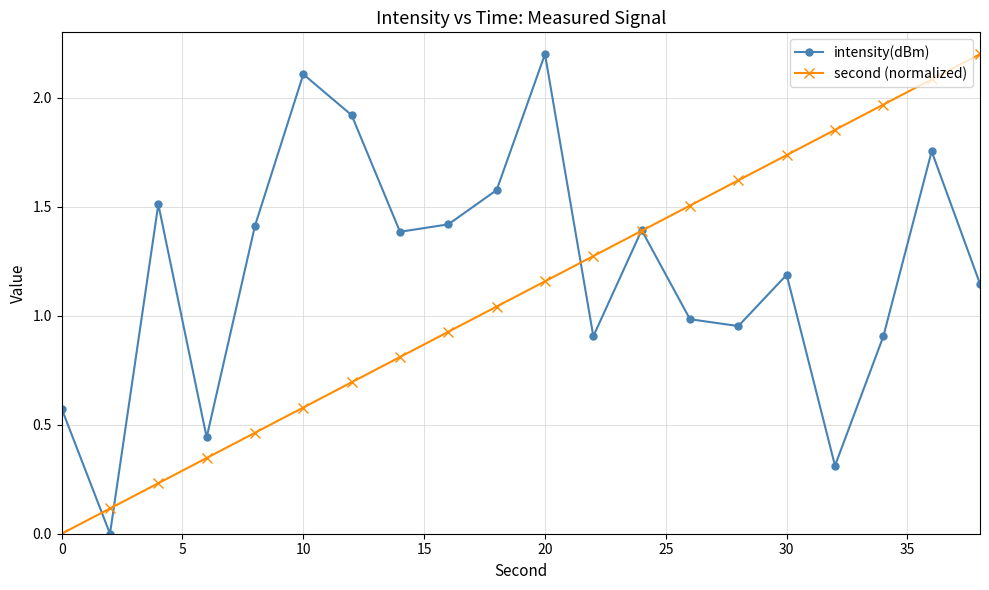

List the series in order of their overall mean, lowest first.

second (normalized), intensity(dBm)